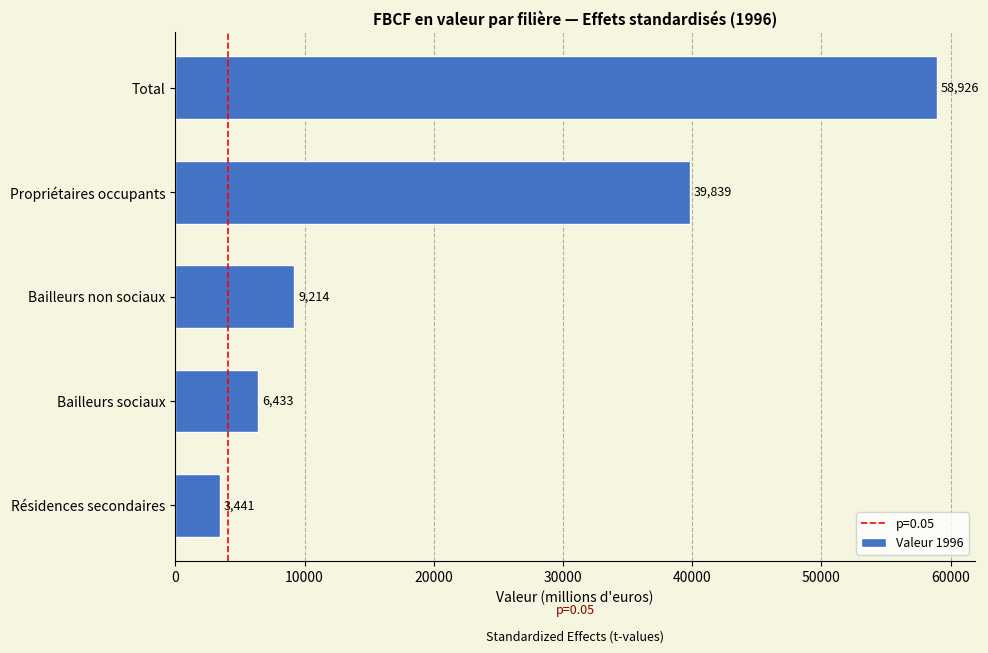

True or false: the data shows 58925.7 at Total.

True